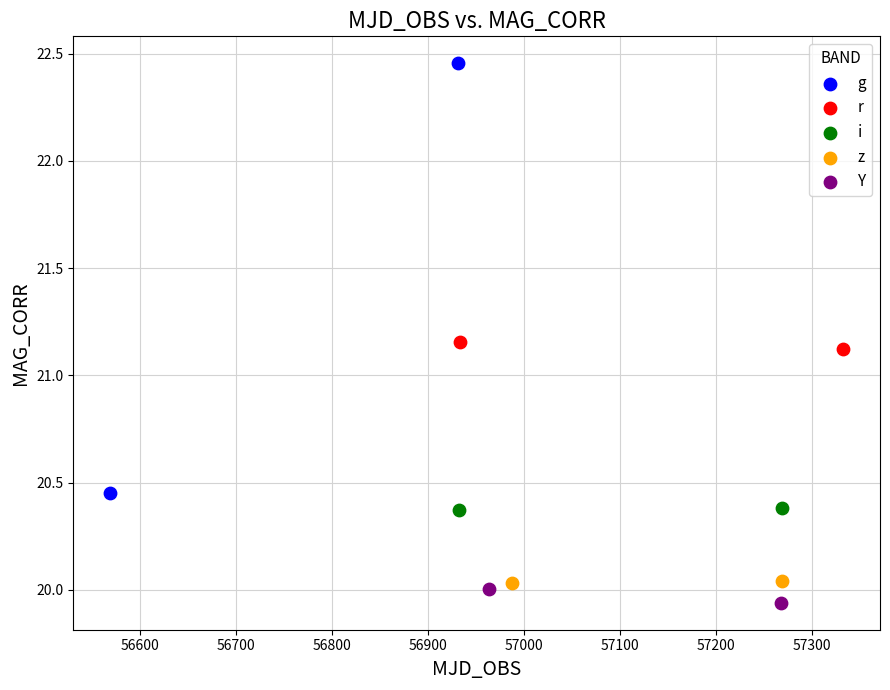

Which series has the largest Y range (max minus min)?

g